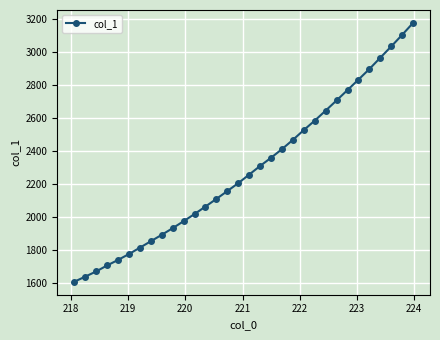

What is the greatest value displayed?

3177.4